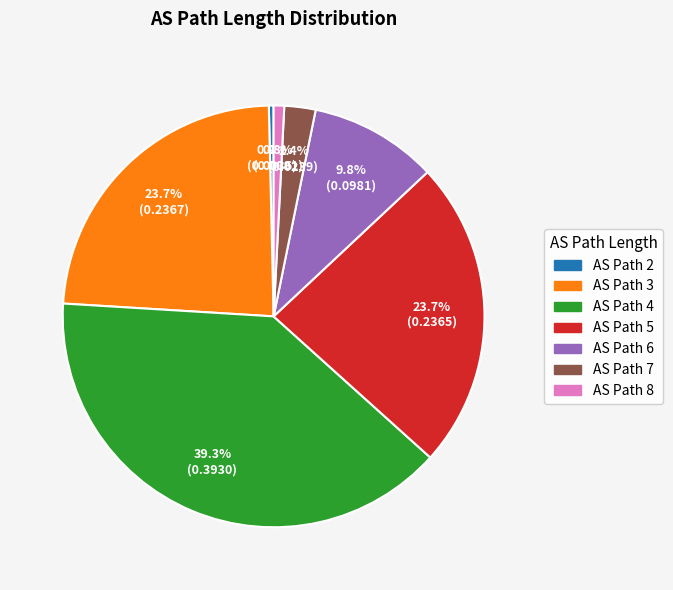

Is there any slice that represents more than half of the pie?

No